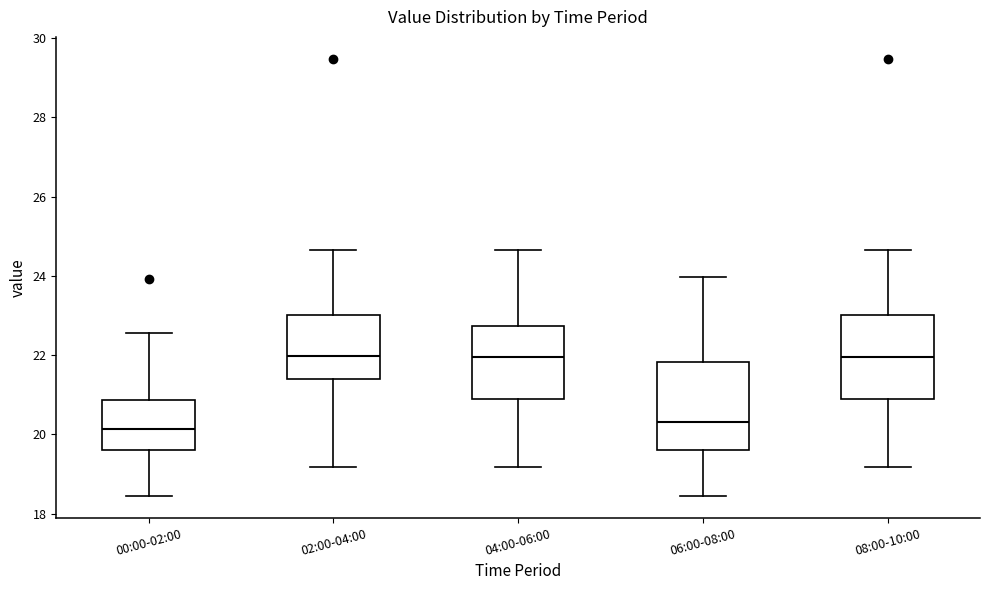

Where does the median line of the box for 06:00-08:00 sit on the y-axis? The values are not printed on the chart, so give them approximately, as read against the axis.

20.4